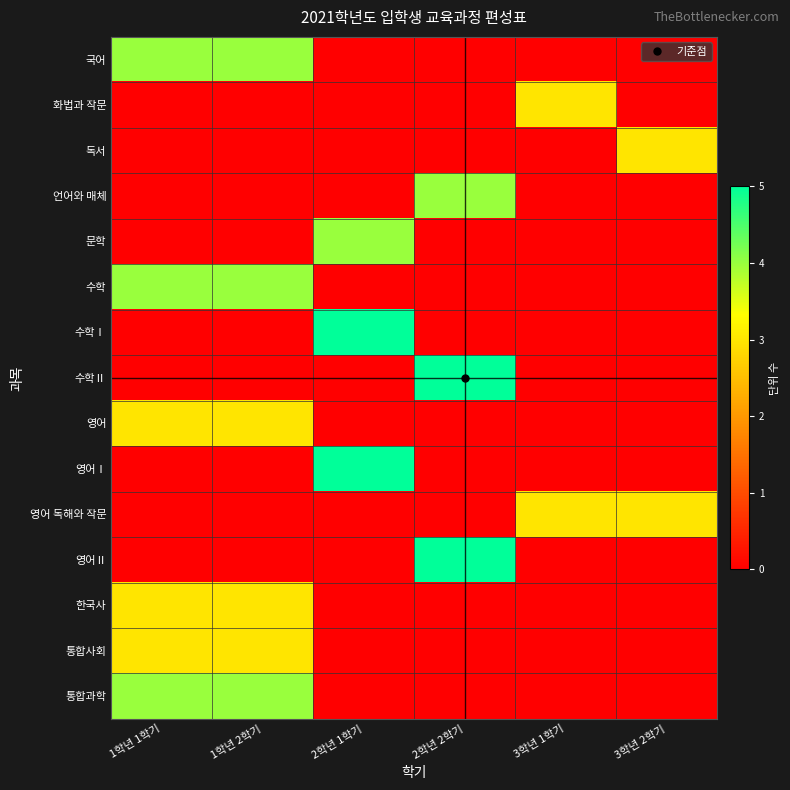

Reading left to right, transcribe all the data shown in this chart.

국어: 1학년 1학기=4	1학년 2학기=4	2학년 1학기=0	2학년 2학기=0	3학년 1학기=0	3학년 2학기=0
화법과 작문: 1학년 1학기=0	1학년 2학기=0	2학년 1학기=0	2학년 2학기=0	3학년 1학기=3	3학년 2학기=0
독서: 1학년 1학기=0	1학년 2학기=0	2학년 1학기=0	2학년 2학기=0	3학년 1학기=0	3학년 2학기=3
언어와 매체: 1학년 1학기=0	1학년 2학기=0	2학년 1학기=0	2학년 2학기=4	3학년 1학기=0	3학년 2학기=0
문학: 1학년 1학기=0	1학년 2학기=0	2학년 1학기=4	2학년 2학기=0	3학년 1학기=0	3학년 2학기=0
수학: 1학년 1학기=4	1학년 2학기=4	2학년 1학기=0	2학년 2학기=0	3학년 1학기=0	3학년 2학기=0
수학Ⅰ: 1학년 1학기=0	1학년 2학기=0	2학년 1학기=5	2학년 2학기=0	3학년 1학기=0	3학년 2학기=0
수학Ⅱ: 1학년 1학기=0	1학년 2학기=0	2학년 1학기=0	2학년 2학기=5	3학년 1학기=0	3학년 2학기=0
영어: 1학년 1학기=3	1학년 2학기=3	2학년 1학기=0	2학년 2학기=0	3학년 1학기=0	3학년 2학기=0
영어Ⅰ: 1학년 1학기=0	1학년 2학기=0	2학년 1학기=5	2학년 2학기=0	3학년 1학기=0	3학년 2학기=0
영어 독해와 작문: 1학년 1학기=0	1학년 2학기=0	2학년 1학기=0	2학년 2학기=0	3학년 1학기=3	3학년 2학기=3
영어Ⅱ: 1학년 1학기=0	1학년 2학기=0	2학년 1학기=0	2학년 2학기=5	3학년 1학기=0	3학년 2학기=0
한국사: 1학년 1학기=3	1학년 2학기=3	2학년 1학기=0	2학년 2학기=0	3학년 1학기=0	3학년 2학기=0
통합사회: 1학년 1학기=3	1학년 2학기=3	2학년 1학기=0	2학년 2학기=0	3학년 1학기=0	3학년 2학기=0
통합과학: 1학년 1학기=4	1학년 2학기=4	2학년 1학기=0	2학년 2학기=0	3학년 1학기=0	3학년 2학기=0